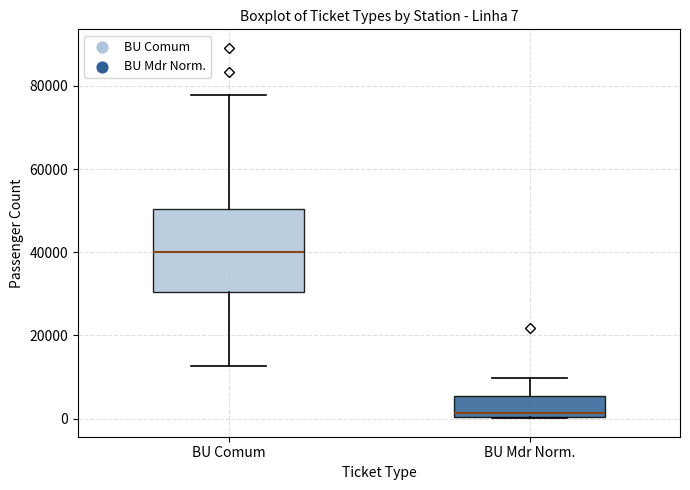

Which box is the tallest, from its lower edge to its upper edge?

BU Comum